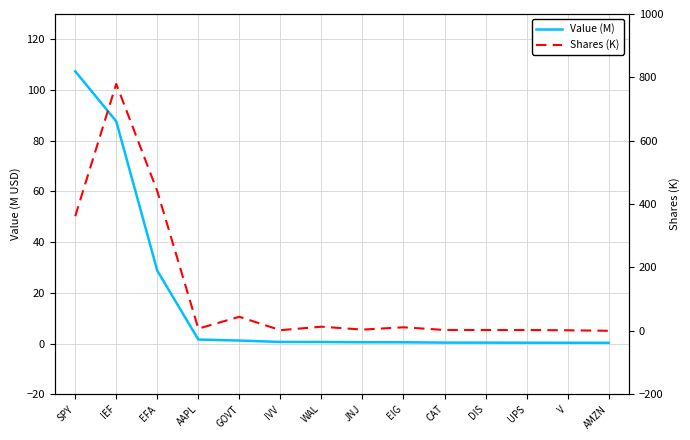

What is the label of the 8th point from the left?

JNJ